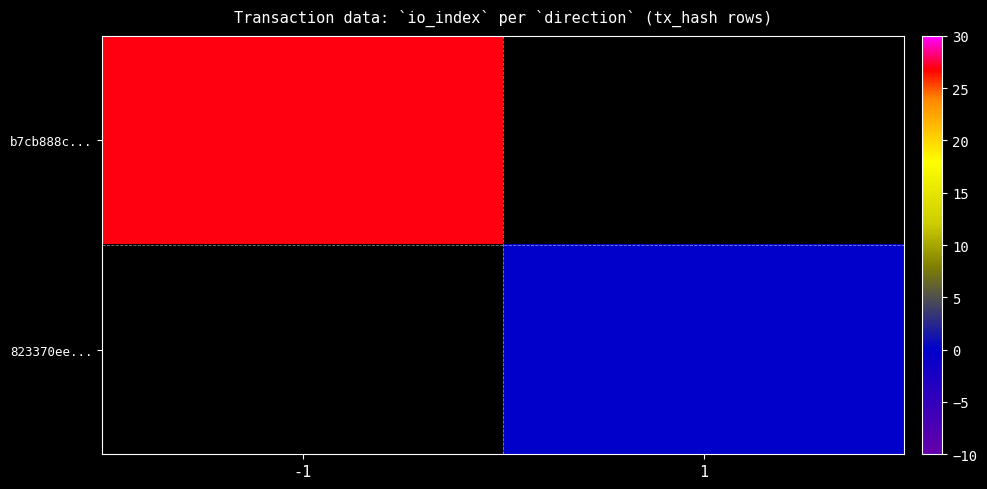

Rank the series at -1 from highest to lowest value.

b7cb888c..., 823370ee...